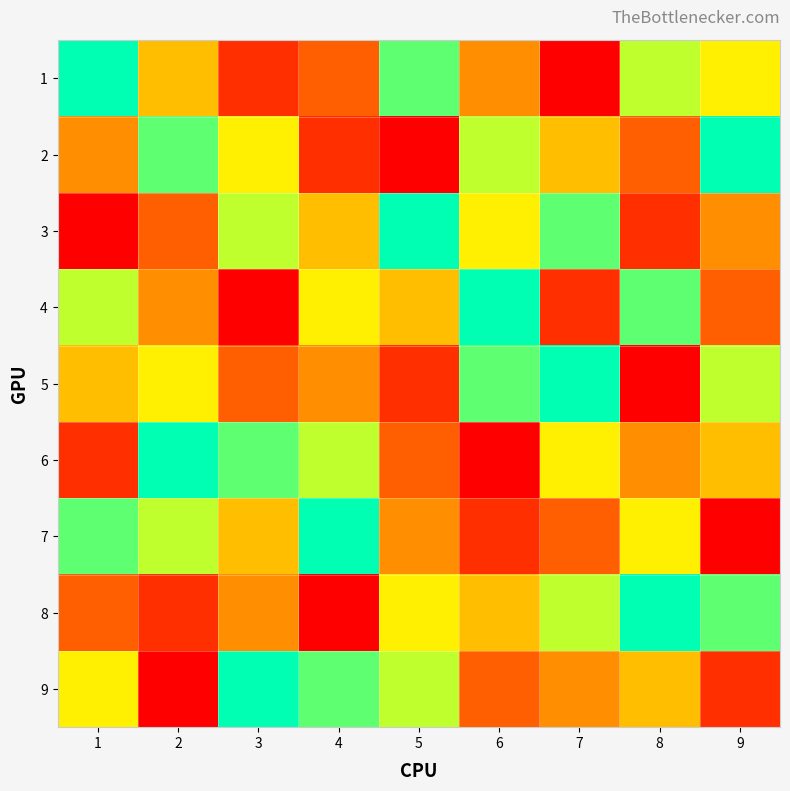

At how many categories does at least one series exceed 8?

9